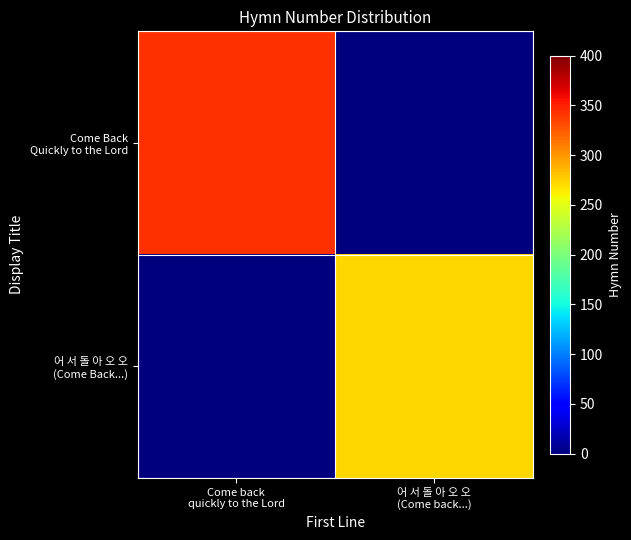

At which category is the sum across all series the highest?

Come back
quickly to the Lord